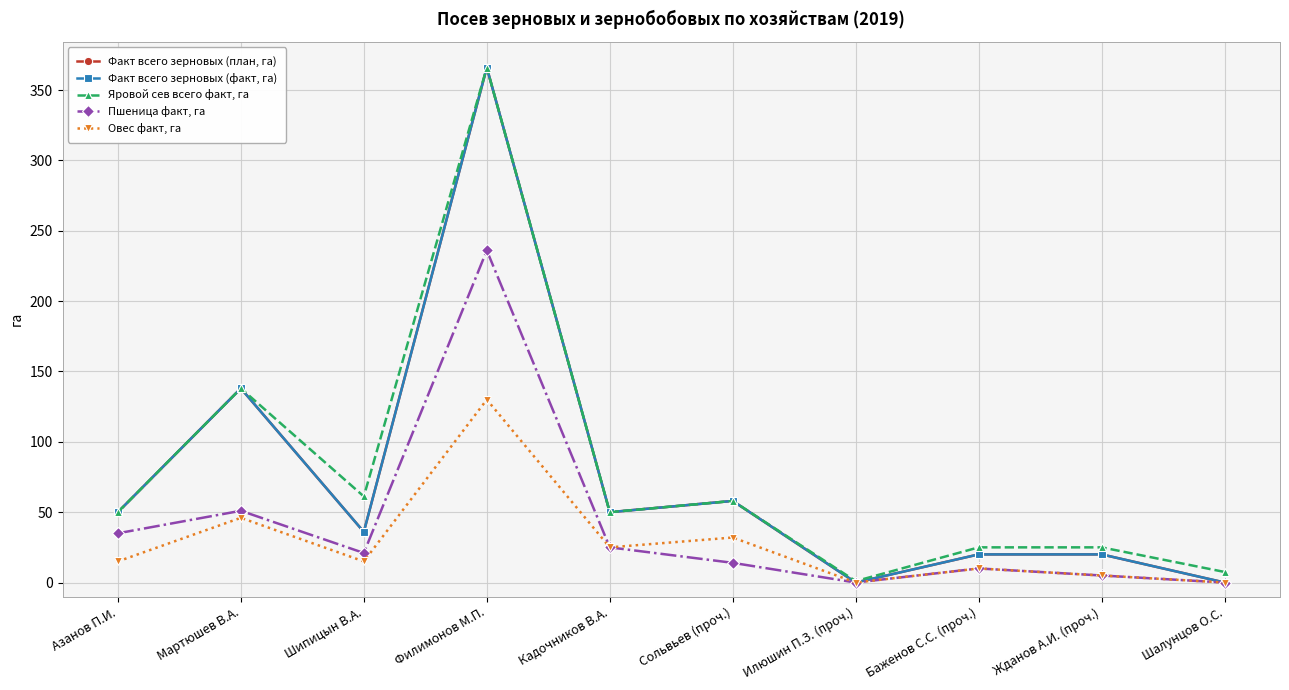

True or false: Овес факт, га and Яровой сев всего факт, га intersect in this chart.

False